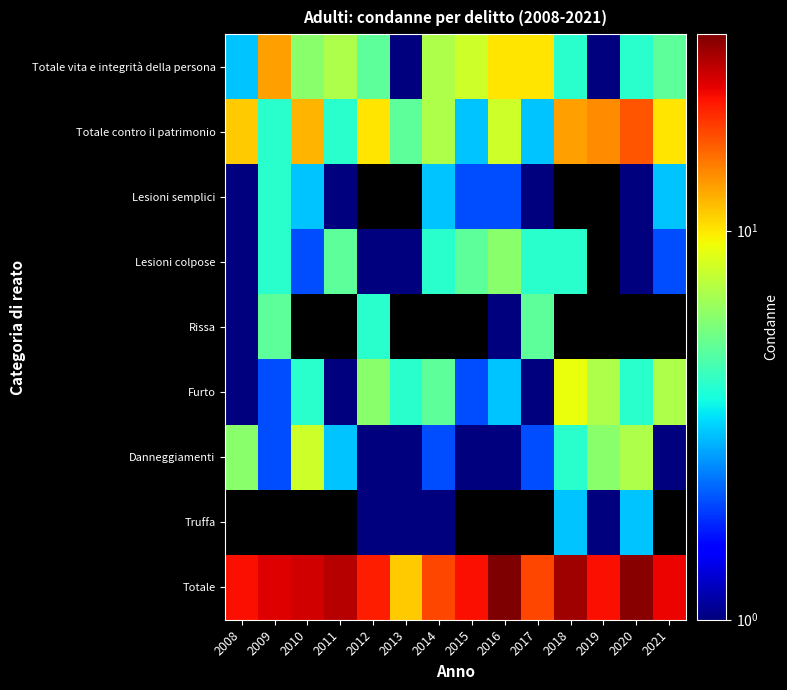

Is the value of Lesioni colpose at 2008 greater than the value of Truffa at 2016?

No